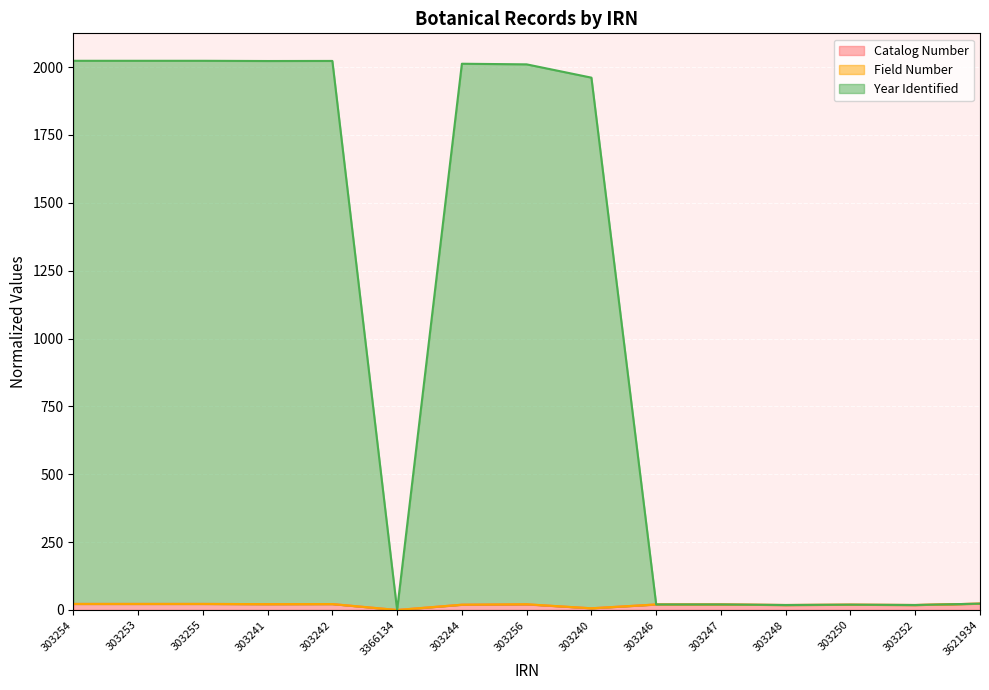

True or false: Year Identified and Catalog Number cross at least once.

False